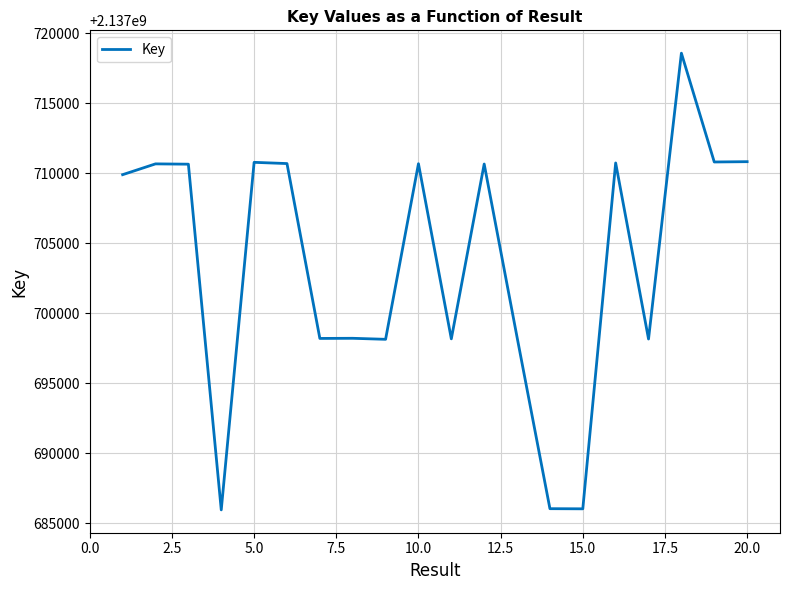

True or false: there are more than 2 points higher than both neighbors.

True